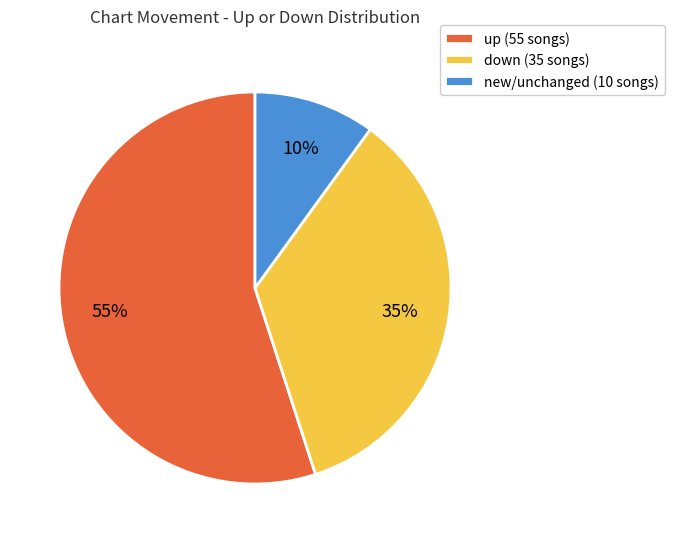

To the nearest percent, what is the difference between the largest and smallest slice percentages?

45%